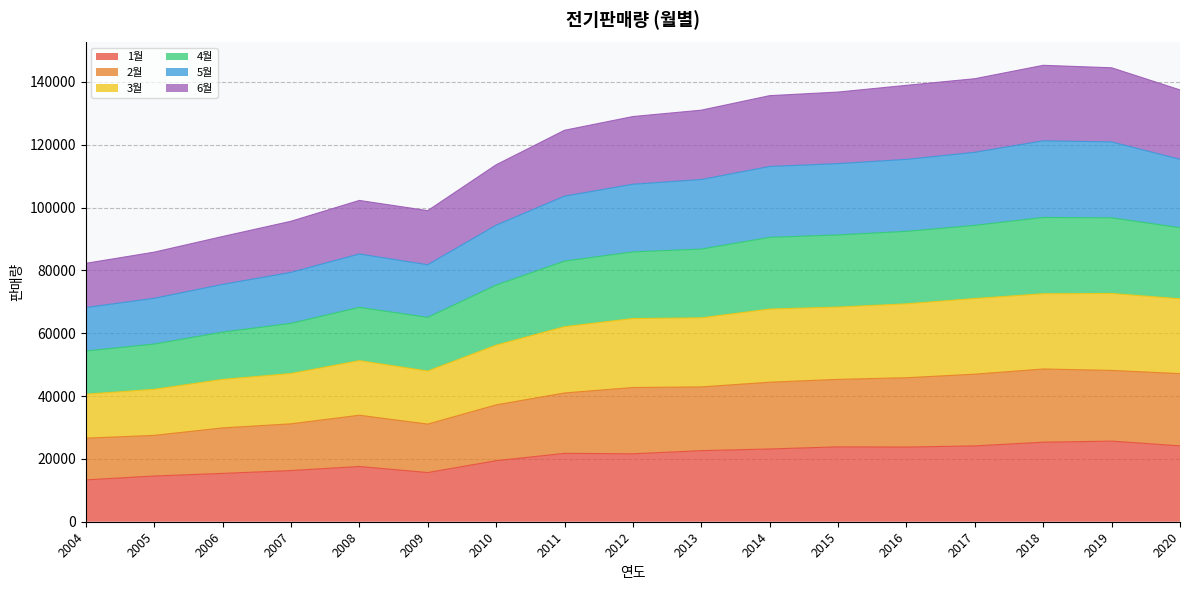

Does the chart have visible grid lines?

Yes